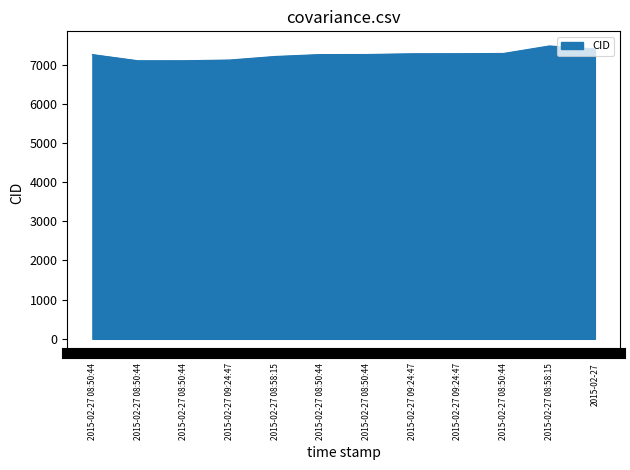

How many lines are shown in the chart?

1